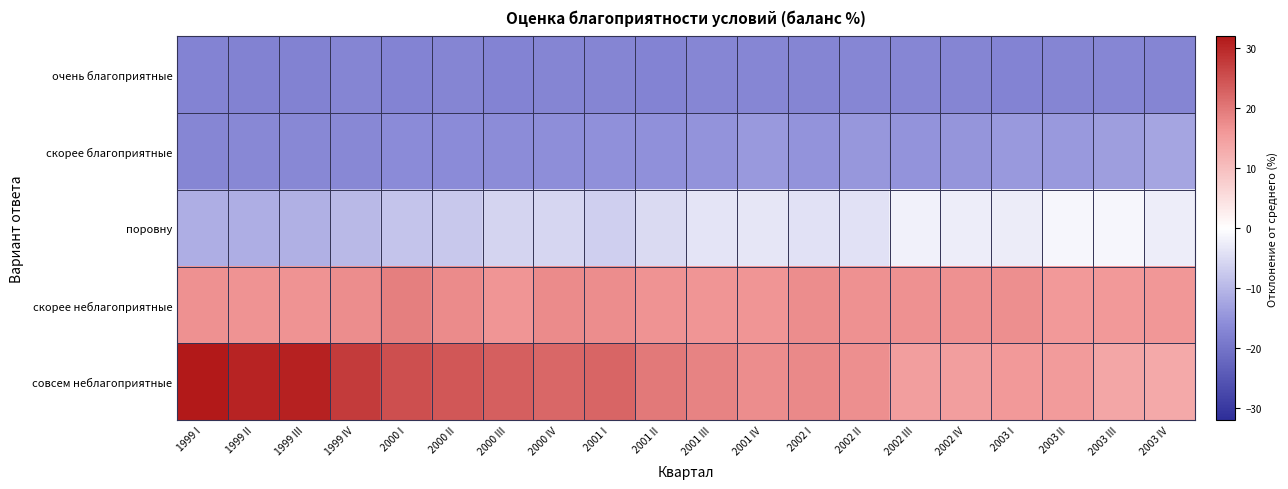

Reading left to right, extract all data points from this chart.

очень благоприятные: 1999 I=-17.4	1999 II=-17.5	1999 III=-17.5	1999 IV=-17.2	2000 I=-17.3	2000 II=-17.2	2000 III=-17.4	2000 IV=-17.1	2001 I=-17.1	2001 II=-17.3	2001 III=-16.9	2001 IV=-16.8	2002 I=-17.0	2002 II=-16.9	2002 III=-16.8	2002 IV=-17.2	2003 I=-17.3	2003 II=-17.2	2003 III=-16.9	2003 IV=-17.1
скорее благоприятные: 1999 I=-16.9	1999 II=-16.7	1999 III=-16.5	1999 IV=-16.5	2000 I=-16.2	2000 II=-16.0	2000 III=-15.9	2000 IV=-15.5	2001 I=-15.3	2001 II=-15.3	2001 III=-14.8	2001 IV=-14.1	2002 I=-14.8	2002 II=-14.3	2002 III=-14.9	2002 IV=-14.6	2003 I=-14.2	2003 II=-14.0	2003 III=-13.4	2003 IV=-12.3
поровну: 1999 I=-11.0	1999 II=-11.2	1999 III=-10.8	1999 IV=-9.5	2000 I=-8.0	2000 II=-7.5	2000 III=-5.9	2000 IV=-5.7	2001 I=-6.6	2001 II=-5.2	2001 III=-3.6	2001 IV=-3.4	2002 I=-4.1	2002 II=-4.2	2002 III=-1.9	2002 IV=-2.4	2003 I=-2.5	2003 II=-1.0	2003 III=-1.2	2003 IV=-2.4
скорее неблагоприятные: 1999 I=17.0	1999 II=16.7	1999 III=16.6	1999 IV=17.5	2000 I=19.1	2000 II=17.6	2000 III=16.5	2000 IV=17.6	2001 I=17.4	2001 II=16.7	2001 III=16.3	2001 IV=16.5	2002 I=17.3	2002 II=17.0	2002 III=16.8	2002 IV=16.9	2003 I=17.2	2003 II=15.8	2003 III=15.8	2003 IV=16.2
совсем неблагоприятные: 1999 I=32.0	1999 II=30.7	1999 III=31.0	1999 IV=27.7	2000 I=25.1	2000 II=24.1	2000 III=23.2	2000 IV=22.1	2001 I=22.3	2001 II=19.8	2001 III=18.6	2001 IV=17.4	2002 I=17.9	2002 II=17.1	2002 III=15.2	2002 IV=15.1	2003 I=15.8	2003 II=15.6	2003 III=13.8	2003 IV=13.3